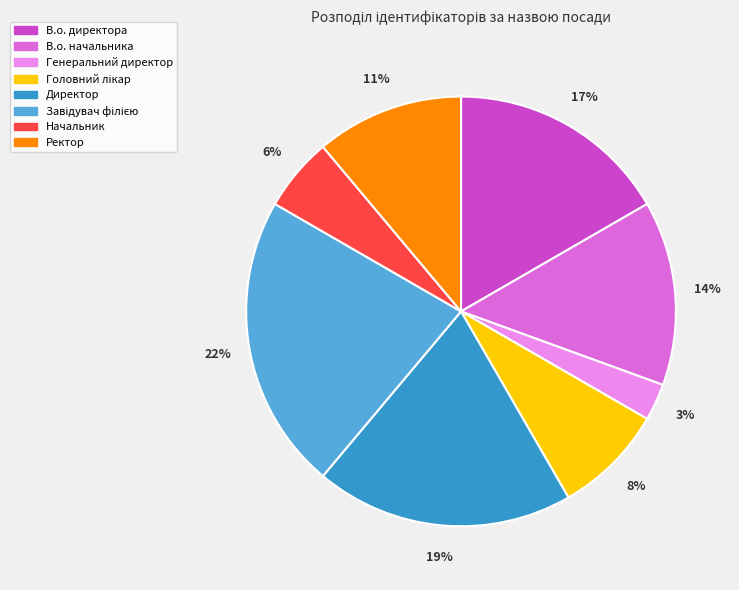

Does any single category account for the majority?

No